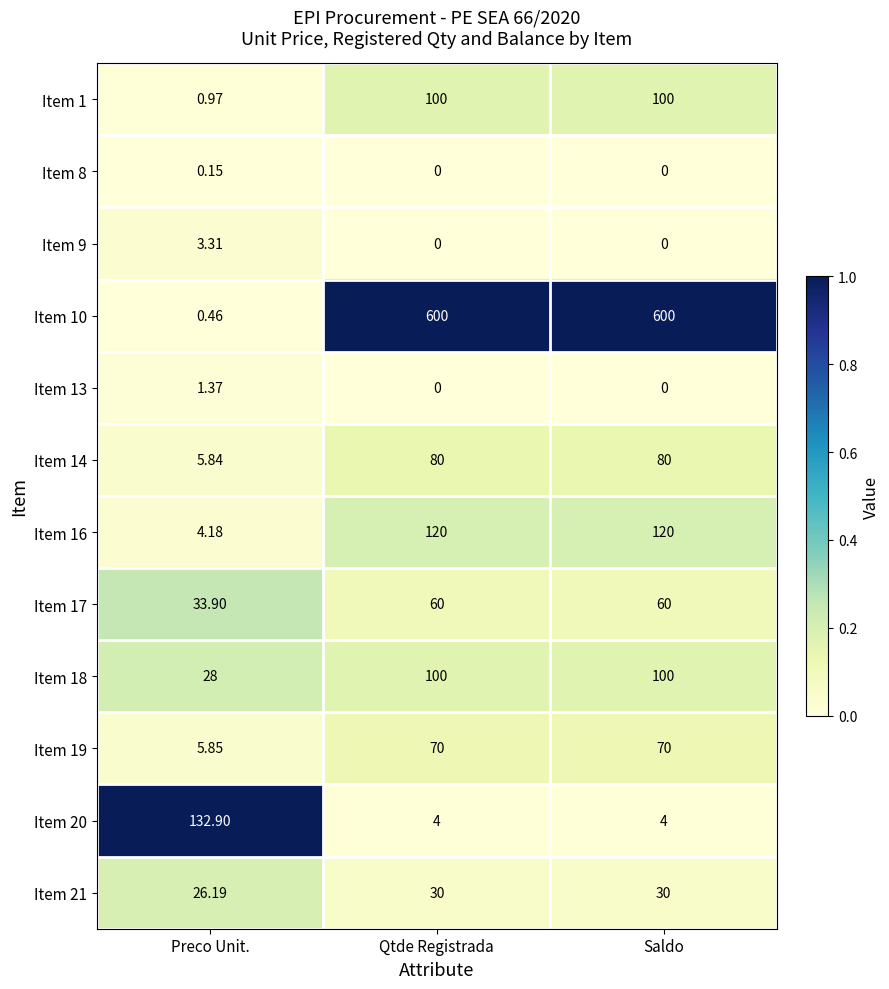

Where is Item 10 nearest to the value 300?

Preco Unit.